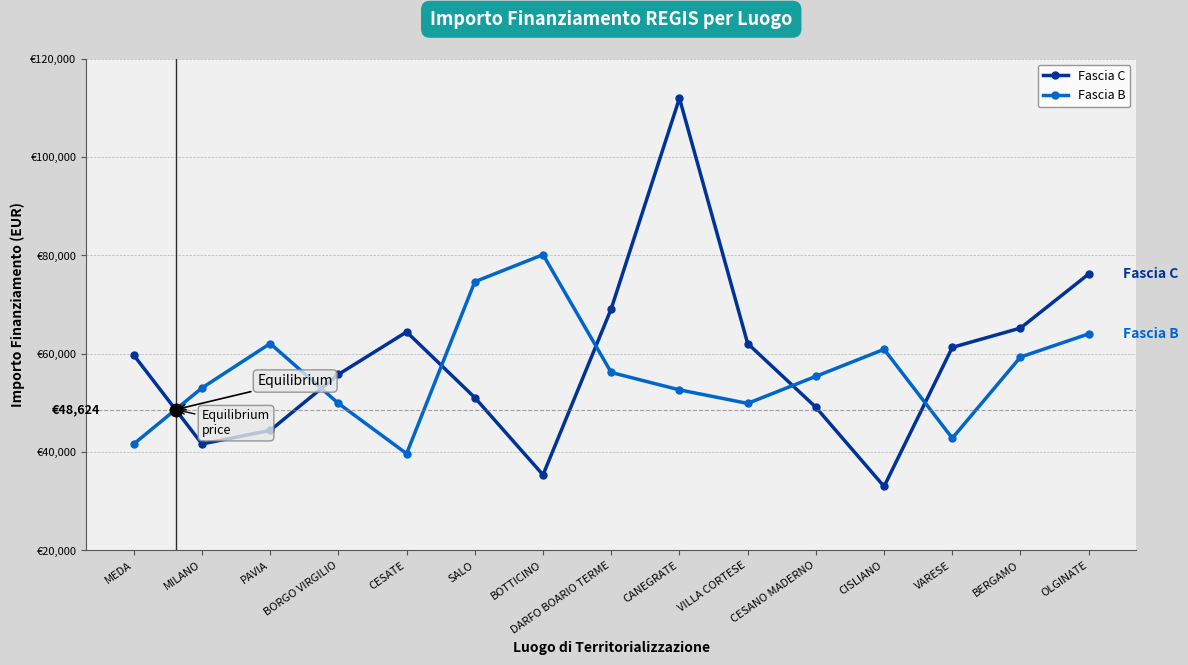

At CESATE, list the series in order from smallest to largest.

Fascia B, Fascia C